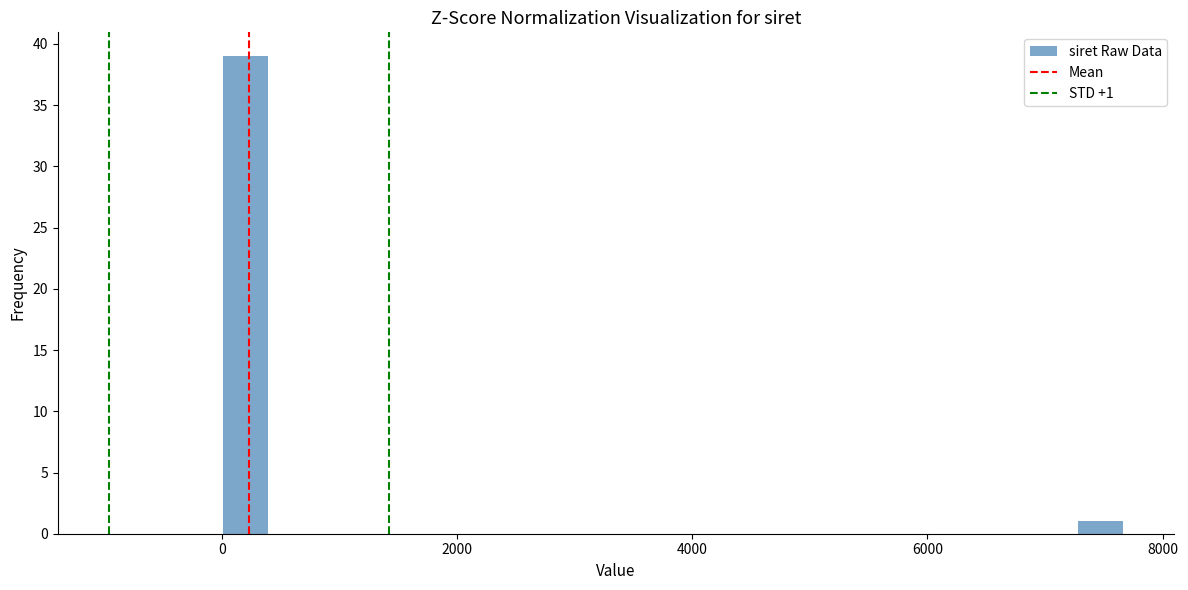

Read against the x-axis, roughly where is the centre of the tallest bar?

200